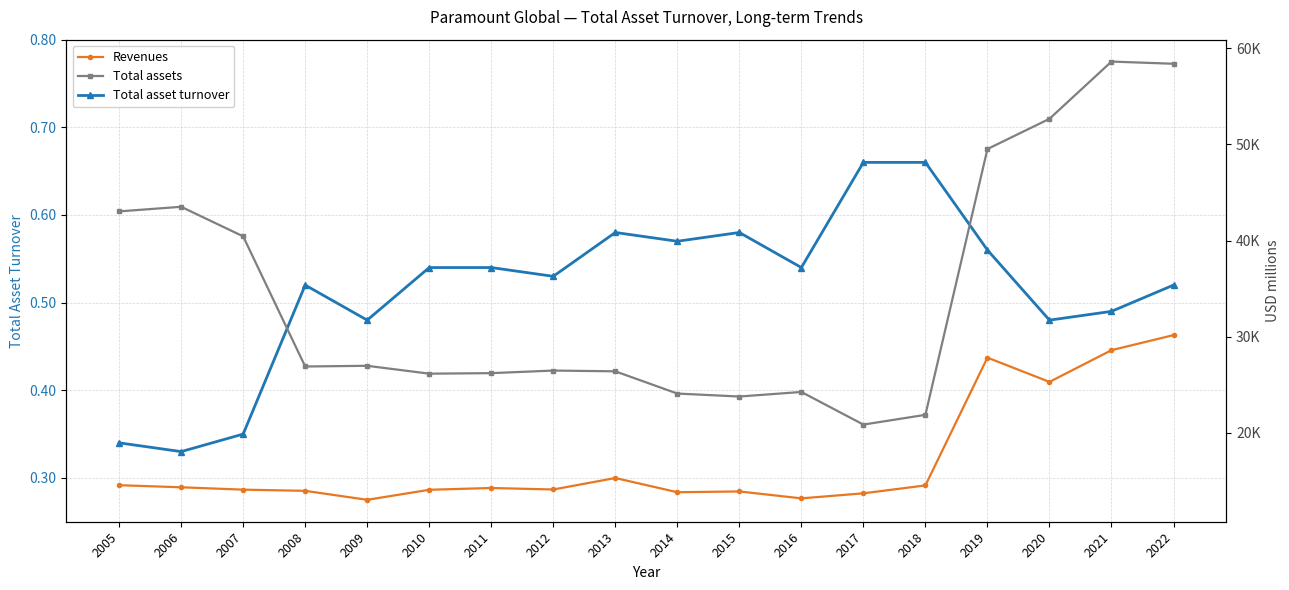

What is the value of the Total asset turnover point at the 17th from the left?

0.5